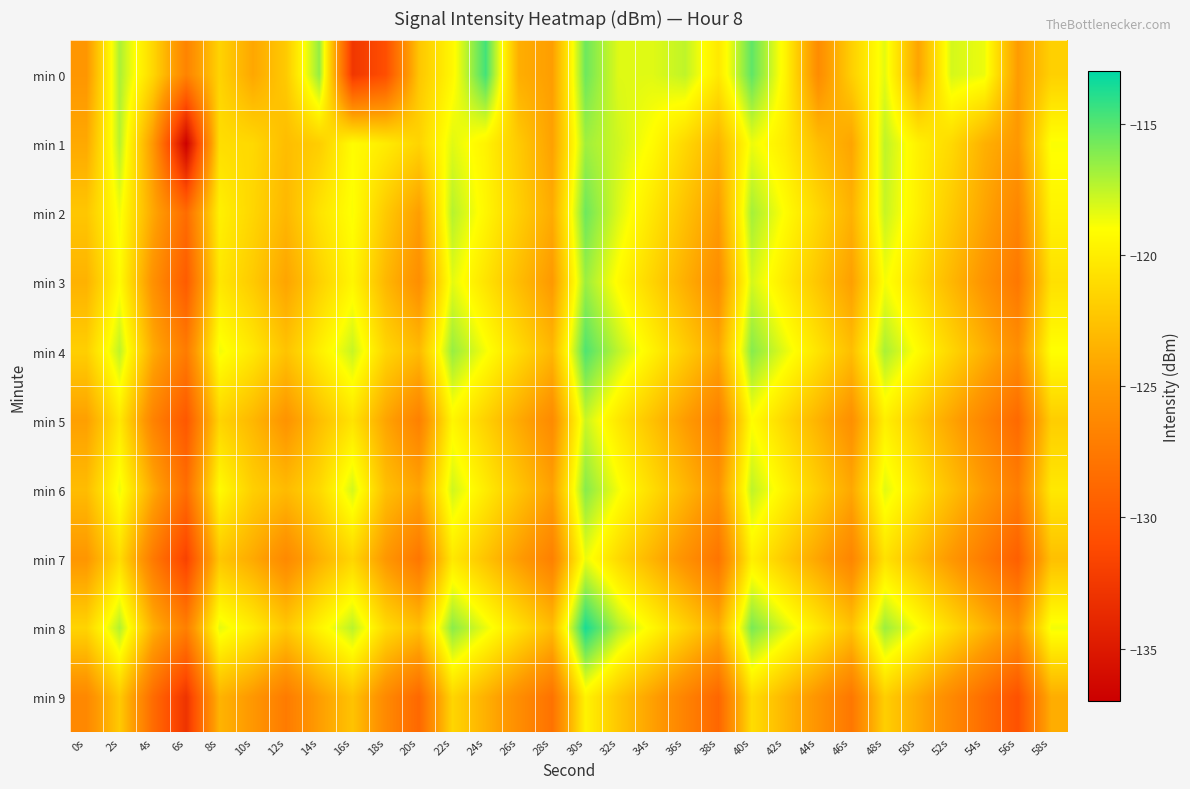

What is the minimum value shown in the chart?

-136.9